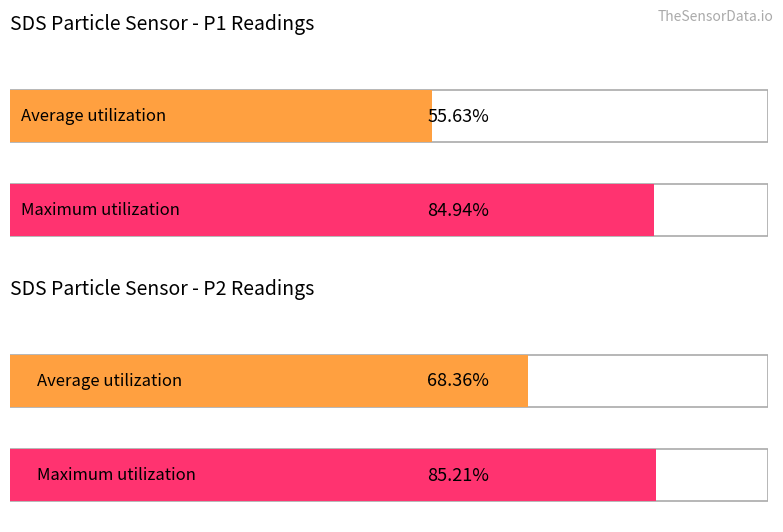

True or false: Average utilization has a value of 6.6 at SDS_P1.

False